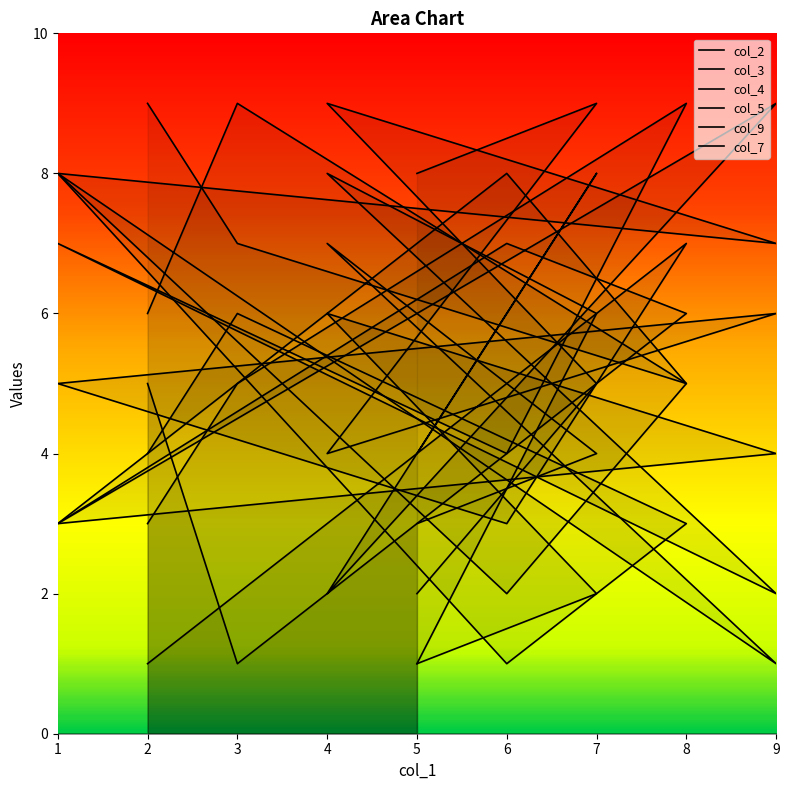

Between 2 and 4, which series saw the biggest shift?

col_3